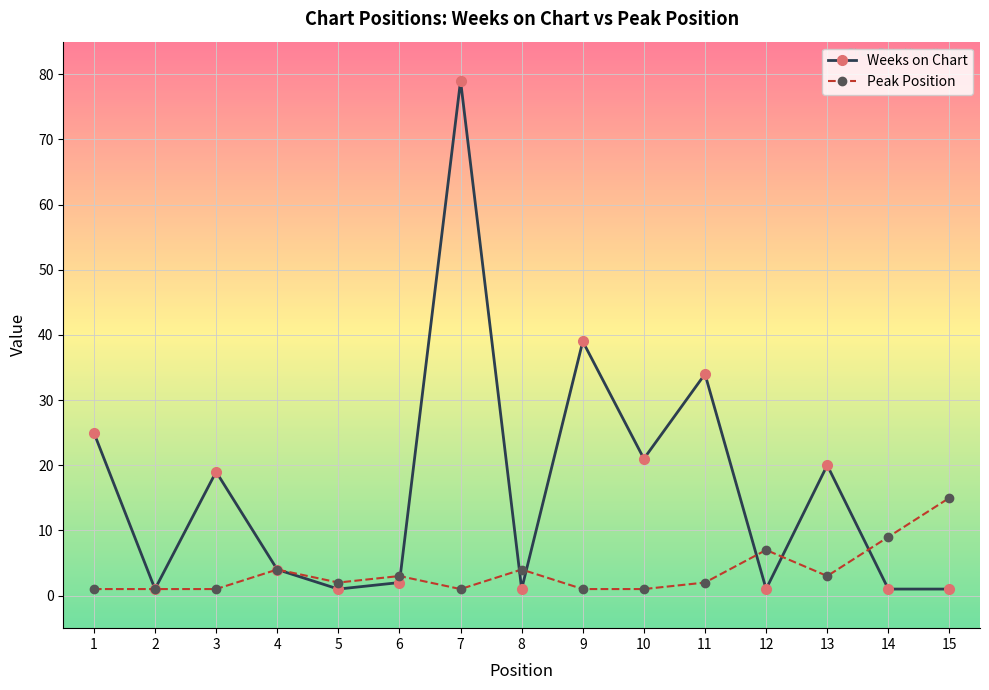

At which category is the sum across all series the highest?

7